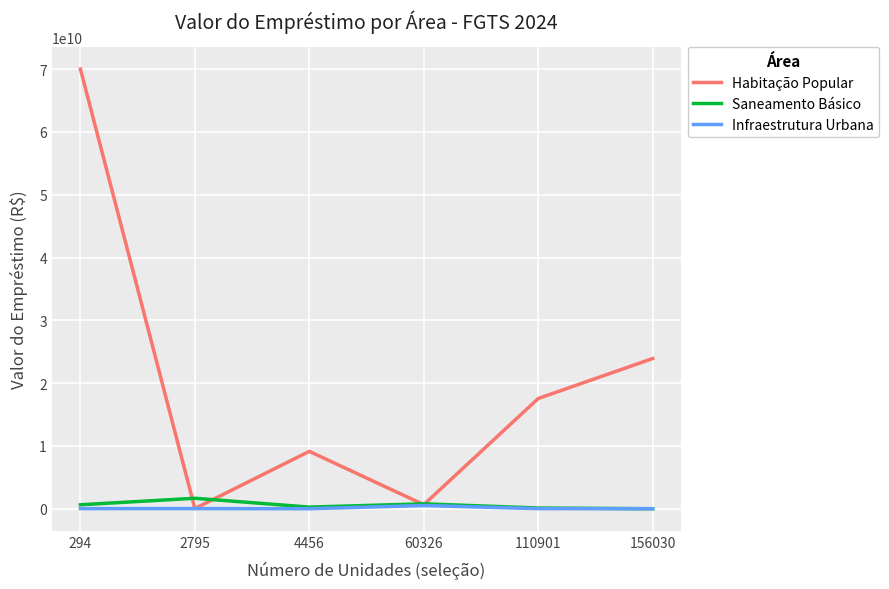

Which series has the largest total across all categories?

Habitação Popular